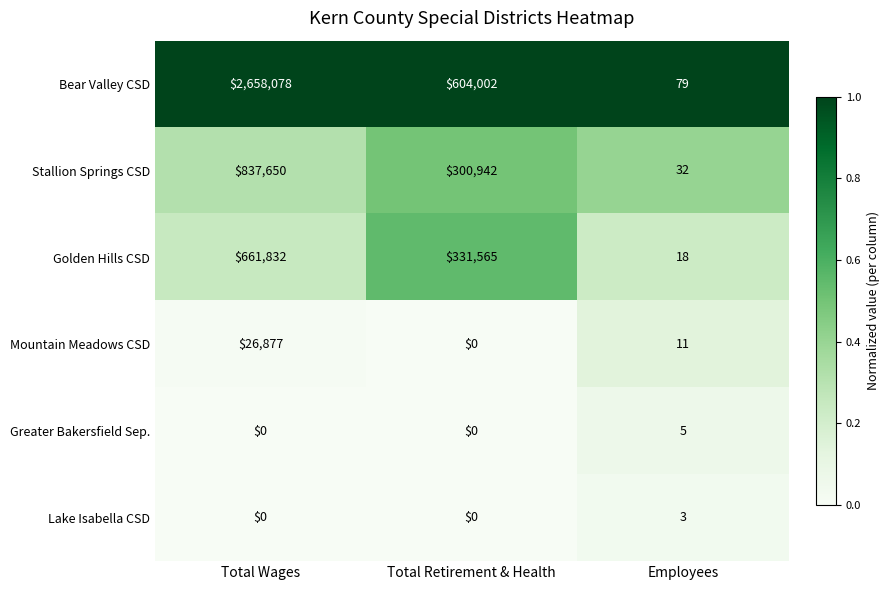

What is the difference between the maximum and minimum values in the Stallion Springs CSD series?

837618